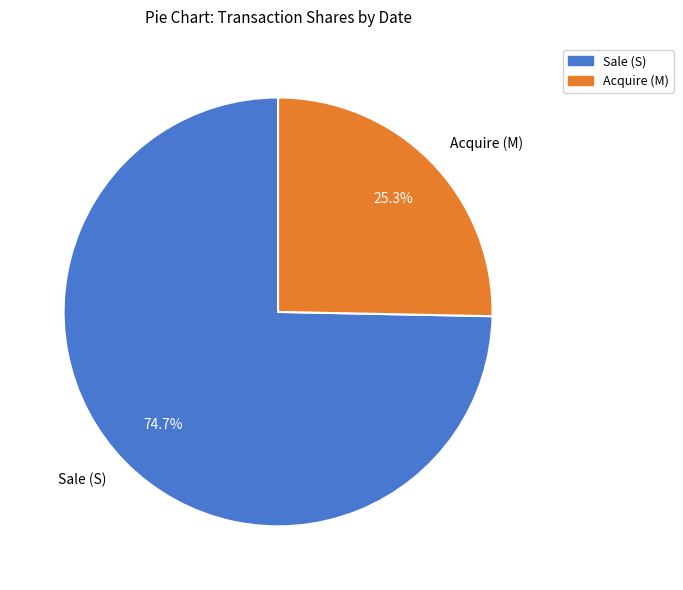

Is the sum of Sale (S) and Acquire (M) greater than half?

Yes